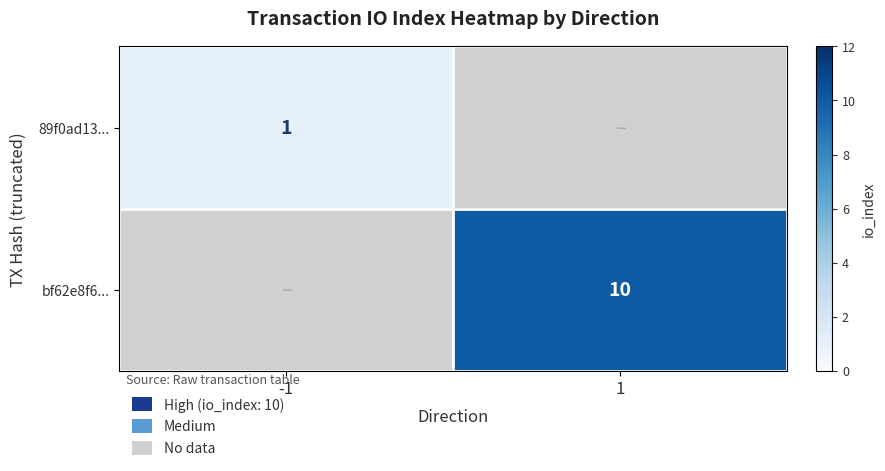

True or false: 89f0ad13... has a value of 1 at -1.

True